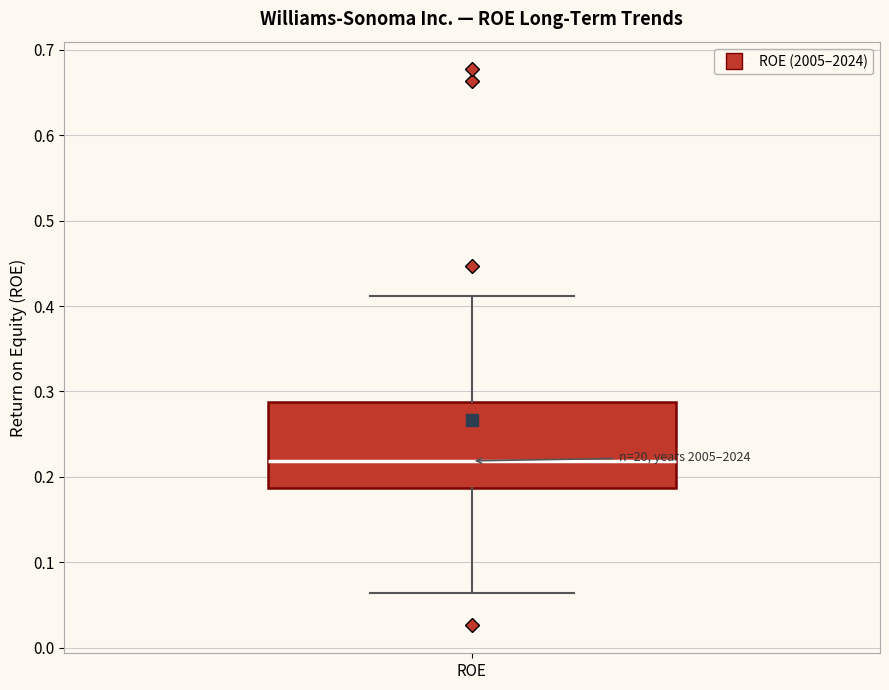

Read this box plot against the y-axis: the position of the median line, the range covered by the box, and the ends of both whiskers. The values are not printed on the chart, so give them approximately, as read against the axis.

median 0.22, box 0.19 to 0.29, whiskers 0.06 to 0.41